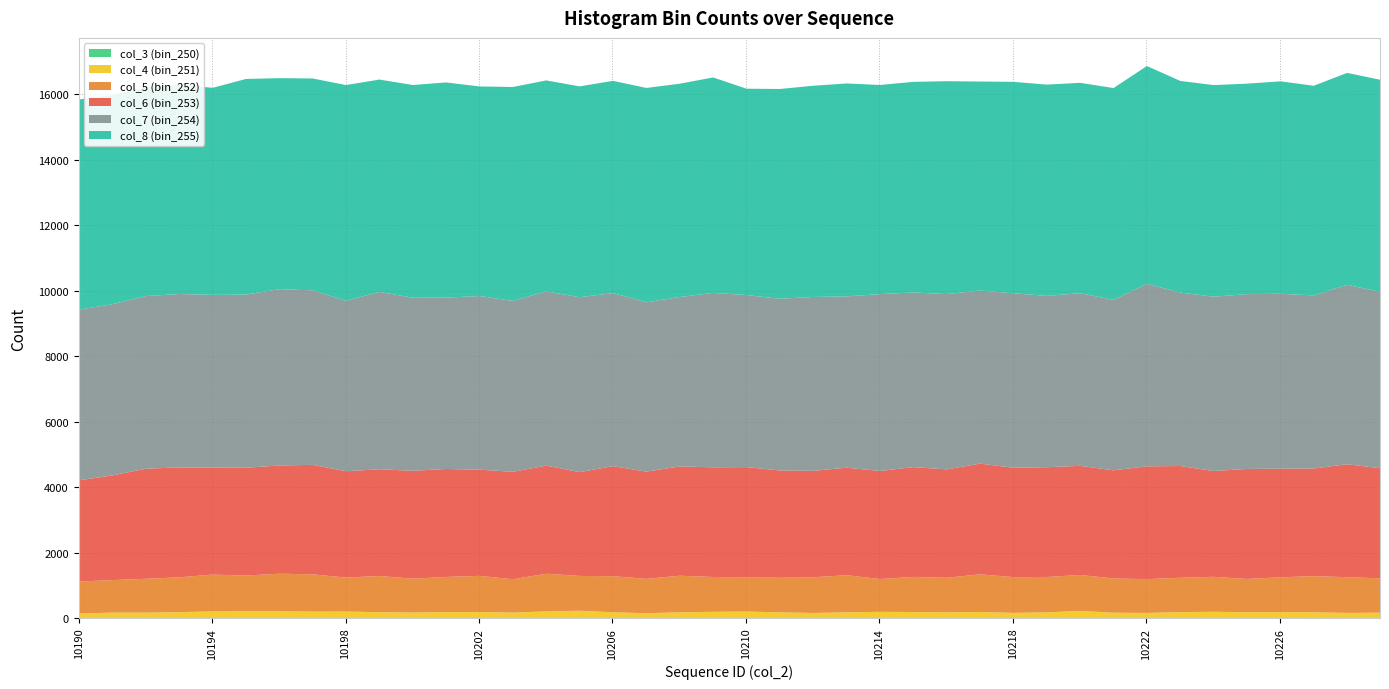

What is the average value of the col_5 (bin_252) series?

1073